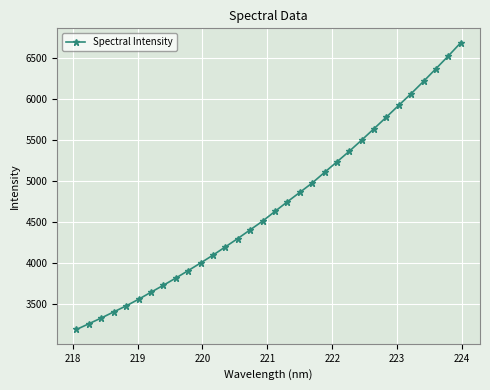

What is the greatest value displayed?

6685.8